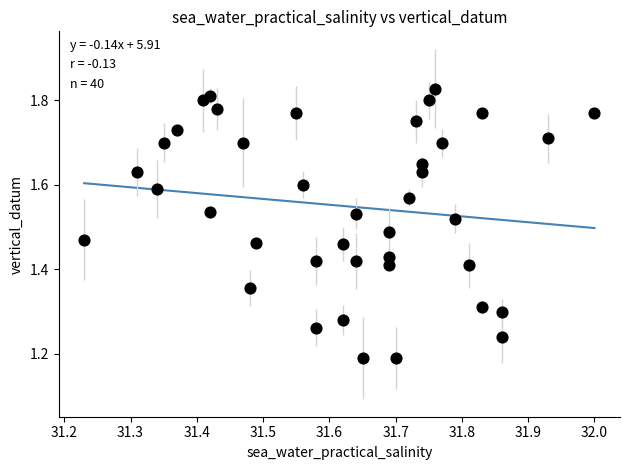

What is the range of Y values (max minus min)?

0.6